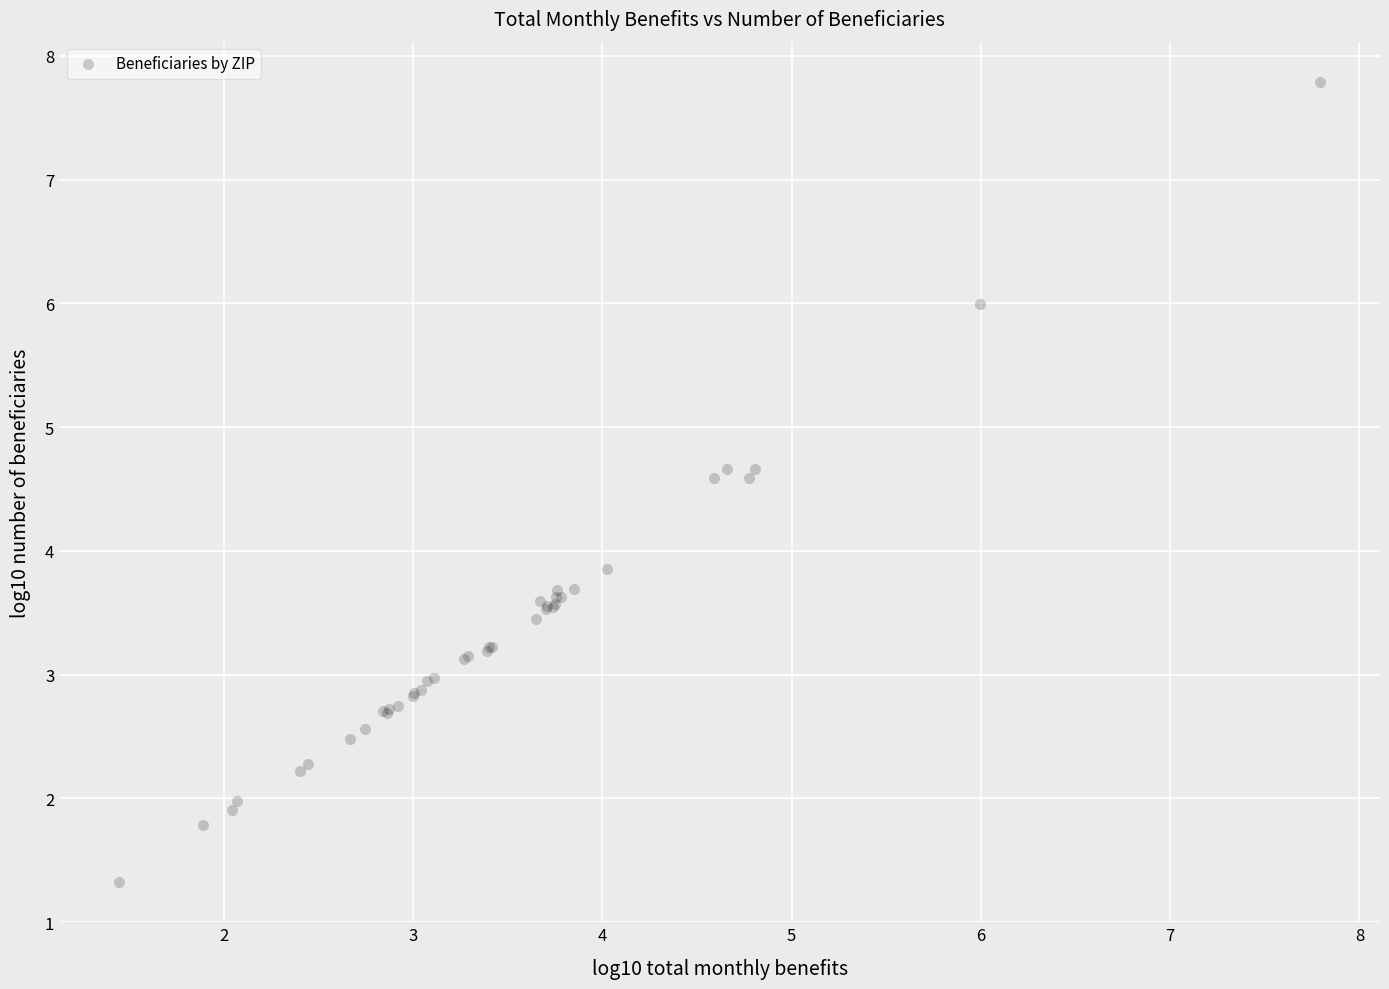

What Y value in the scatter plot is closest to 4?

3.9